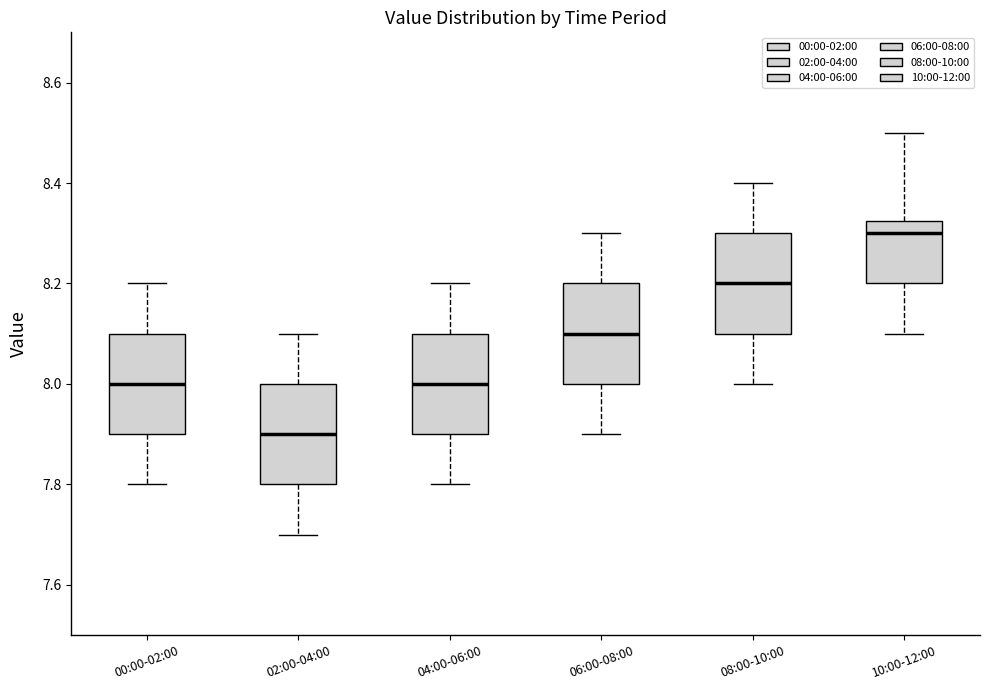

Which box has the lowest median line?

02:00-04:00